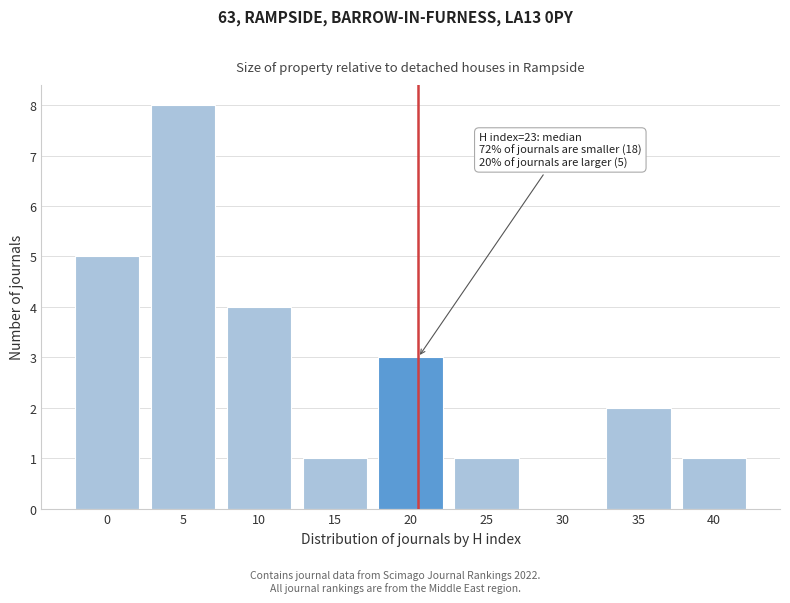

Reading left to right, list all the values displayed in this chart.

0=5	5=8	10=4	15=1	20=3	25=1	30=0	35=2	40=1